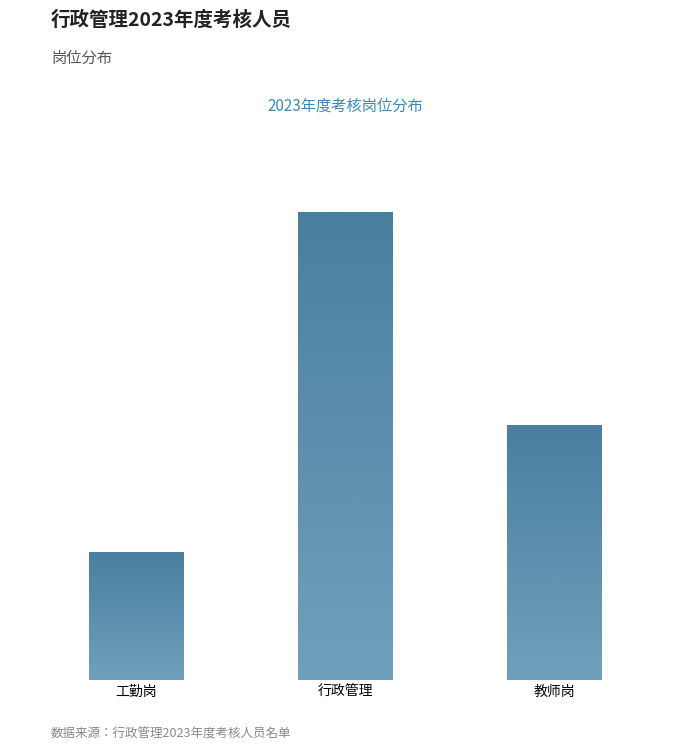

Are the bars horizontal?

No